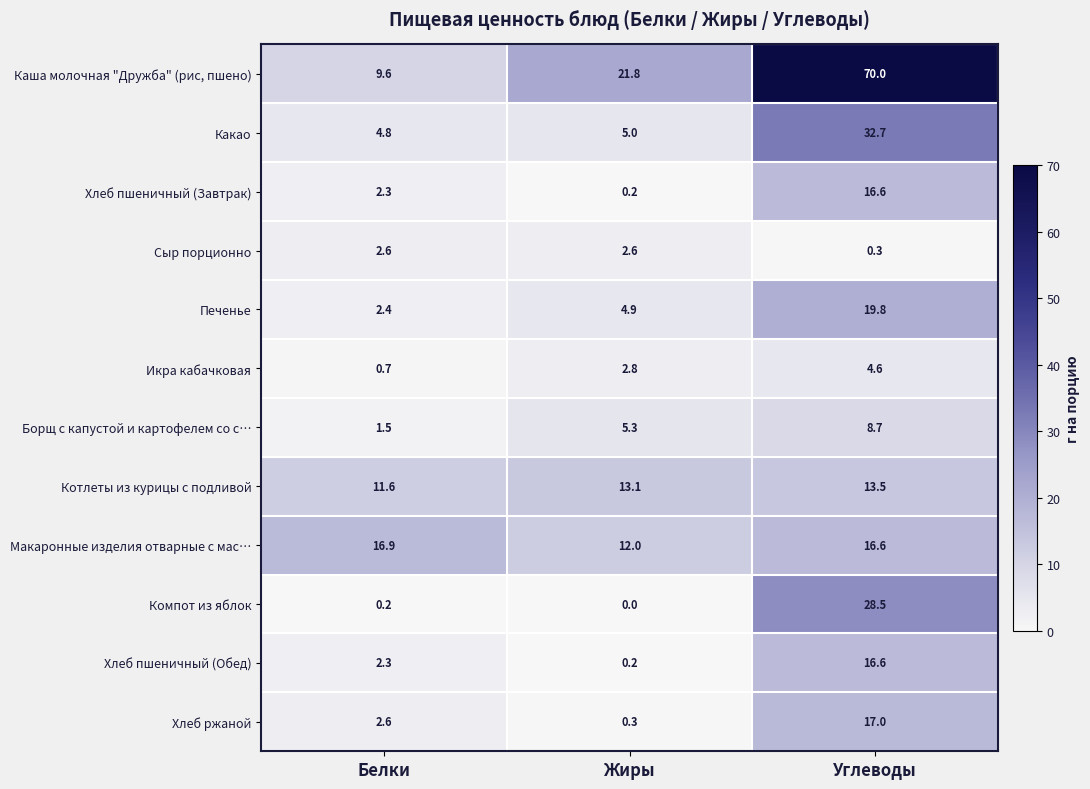

True or false: Котлеты из курицы с подливой has a value of 2.9 at Углеводы.

False